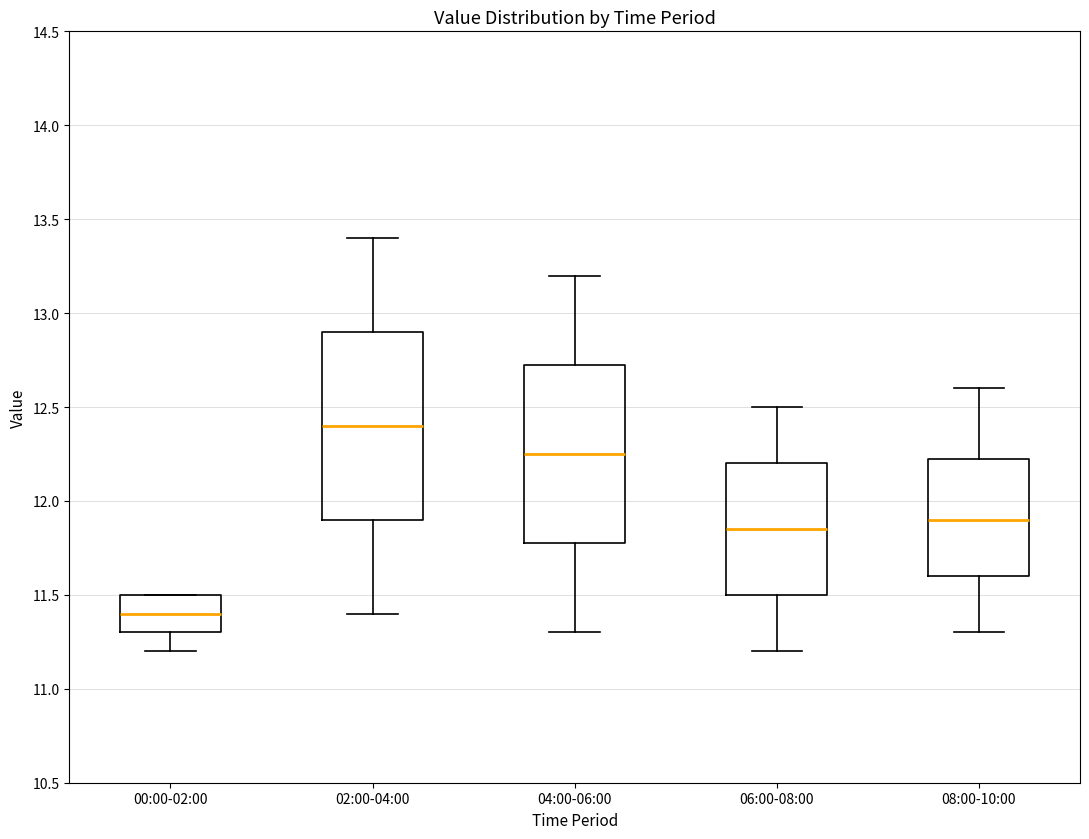

Which box is the tallest, from its lower edge to its upper edge?

02:00-04:00